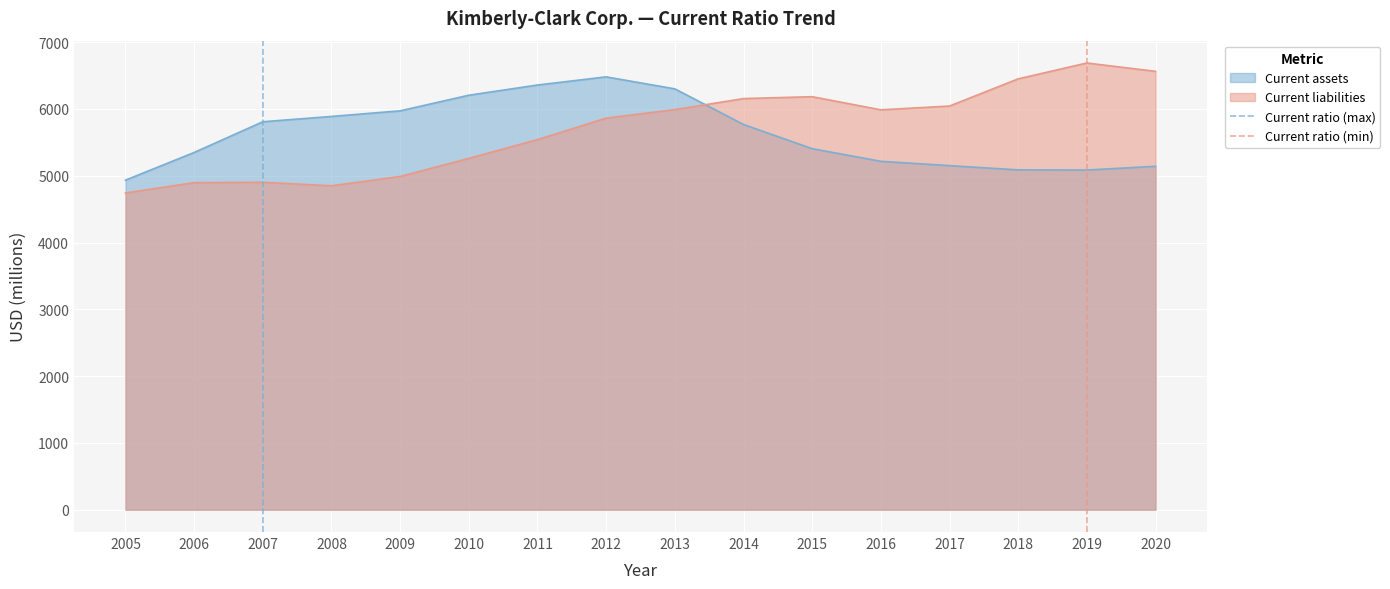

How many intersections are there between Current assets and Current liabilities?

1